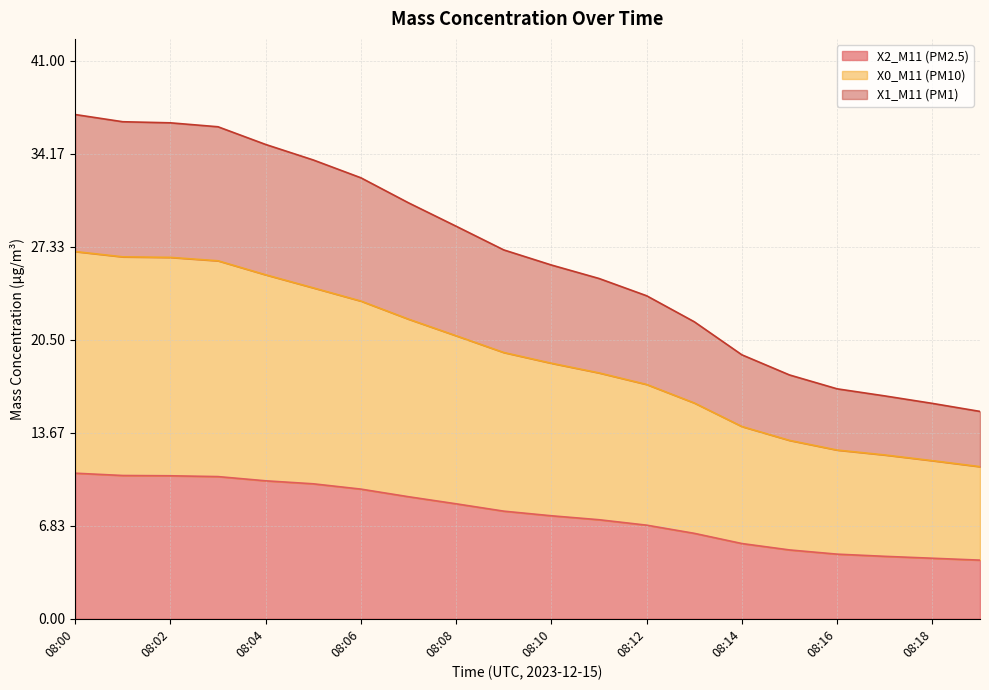

What is the difference between the X1_M11 (PM1) values at 08:06 and 08:01?

4.1